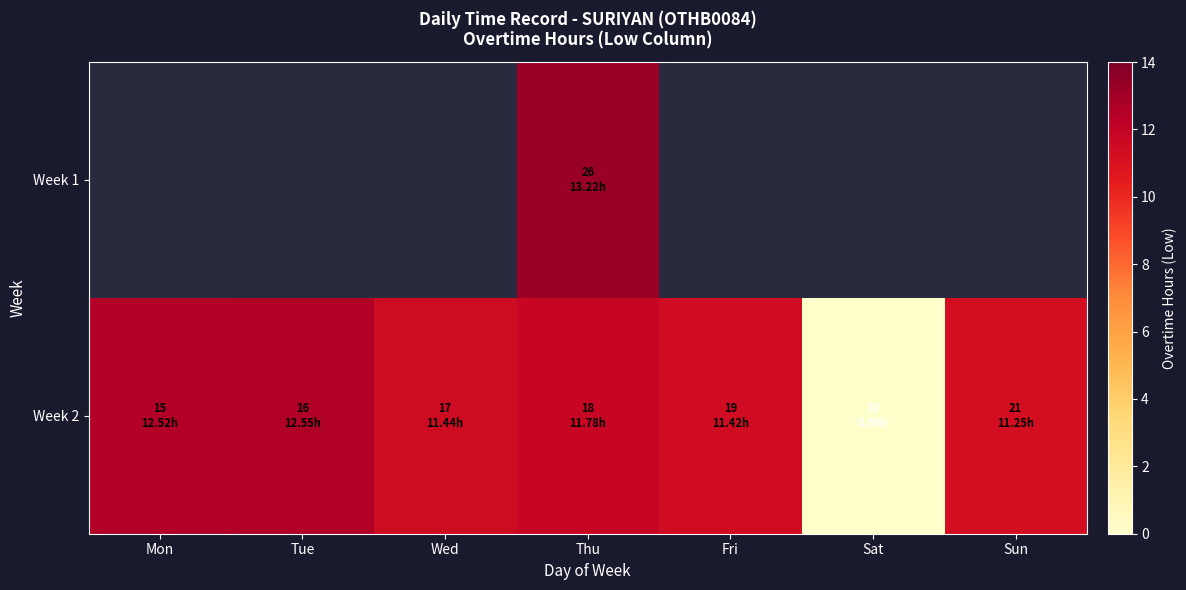

Which series has the largest total across all categories?

Week 2